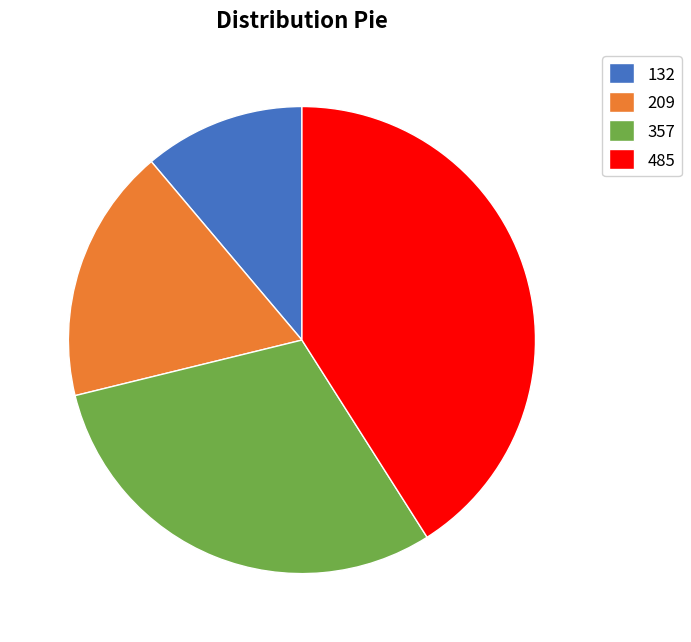

Is there any slice that represents more than half of the pie?

No